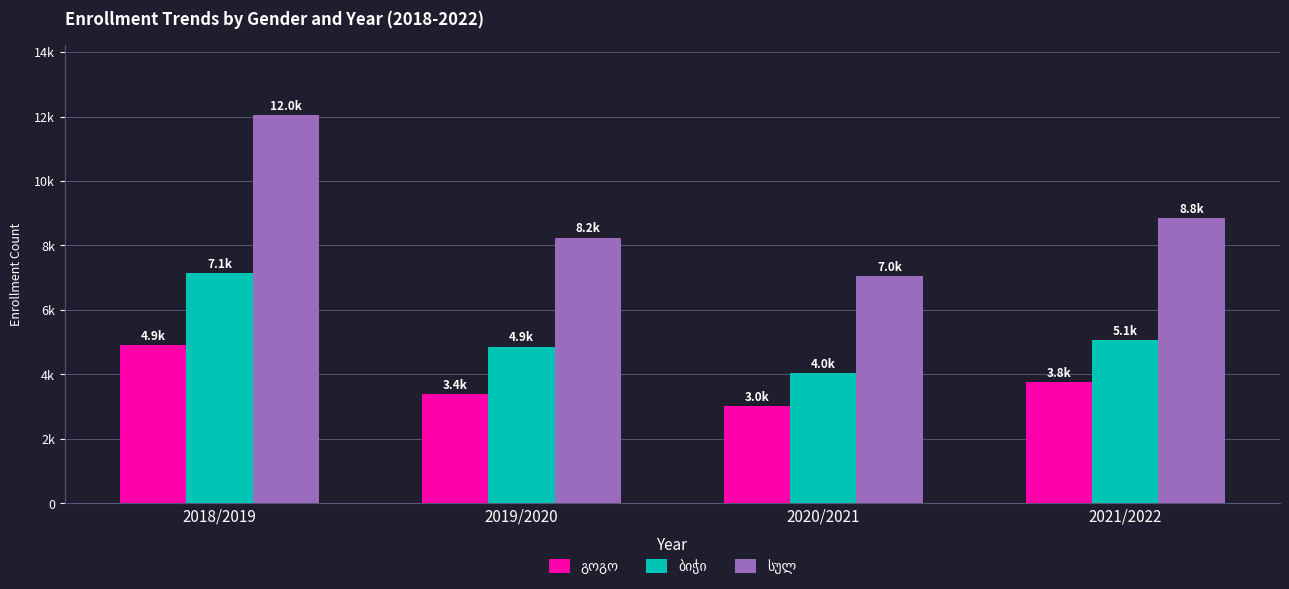

Does the chart contain any negative values?

No